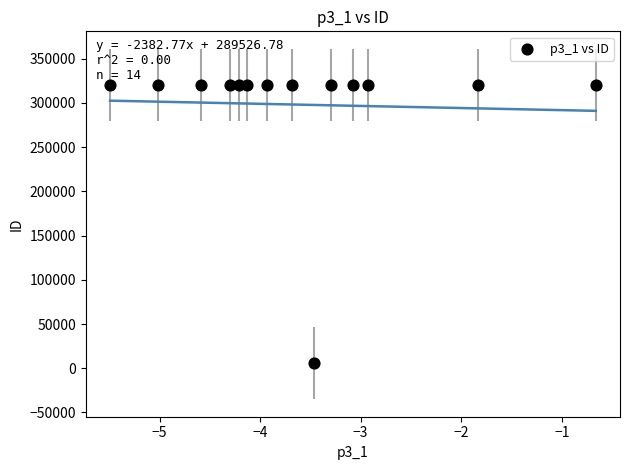

What is the range of Y values (max minus min)?

315141